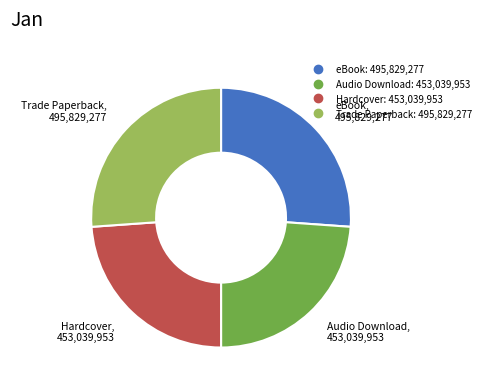

Is there a majority slice in this chart?

No